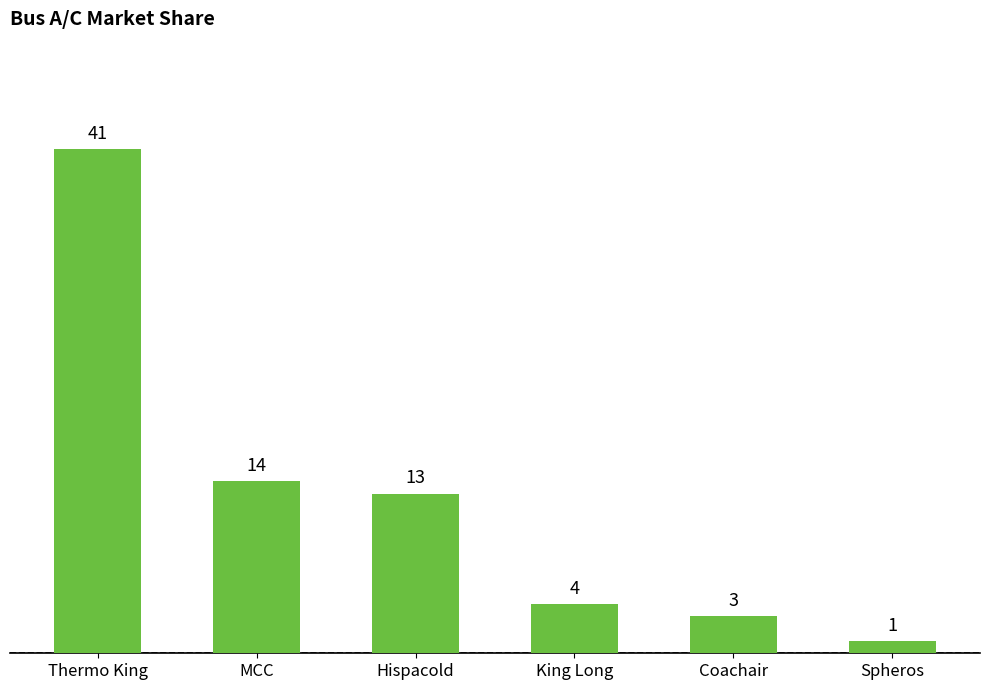

Reading left to right, list all the values displayed in this chart.

Thermo King=41	MCC=14	Hispacold=13	King Long=4	Coachair=3	Spheros=1